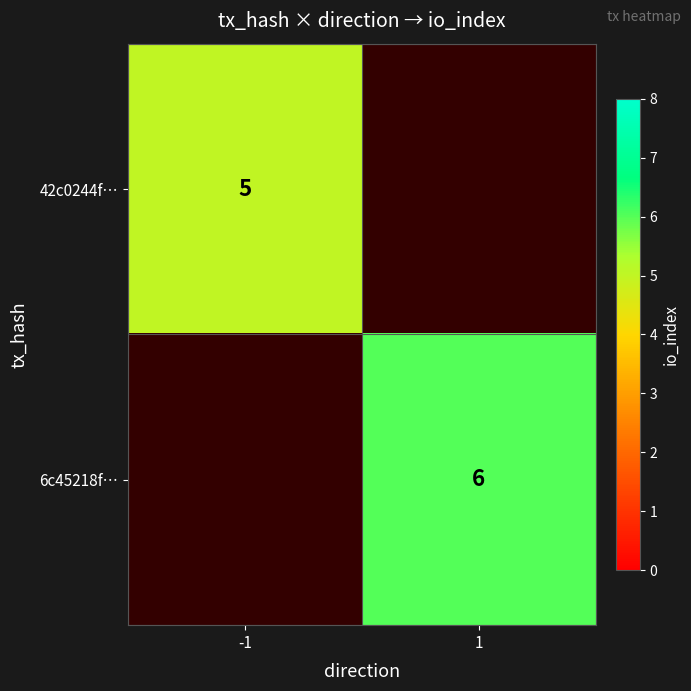

What is the greatest value displayed?

6.0